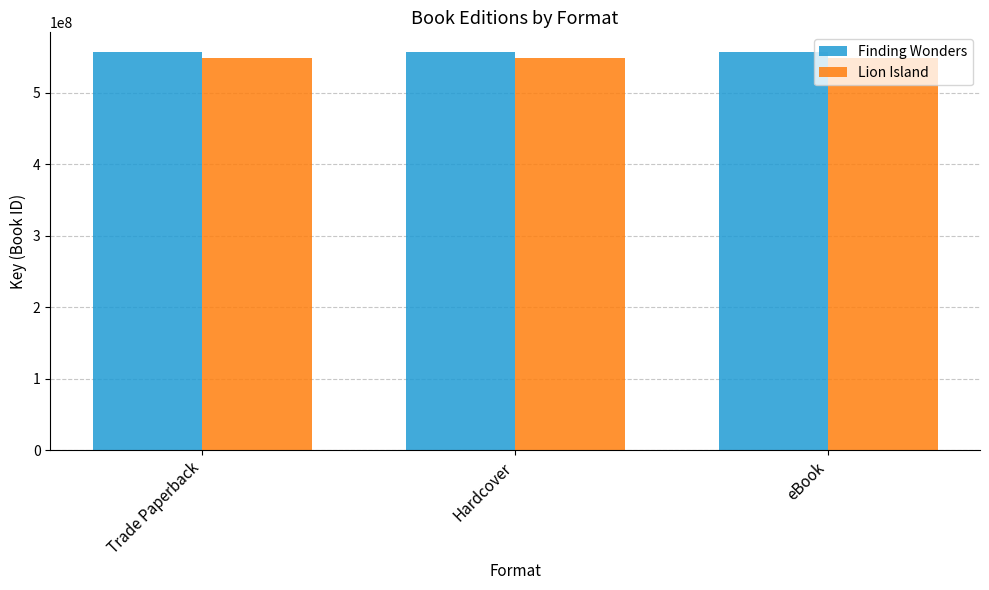

What position from the left is Hardcover?

2